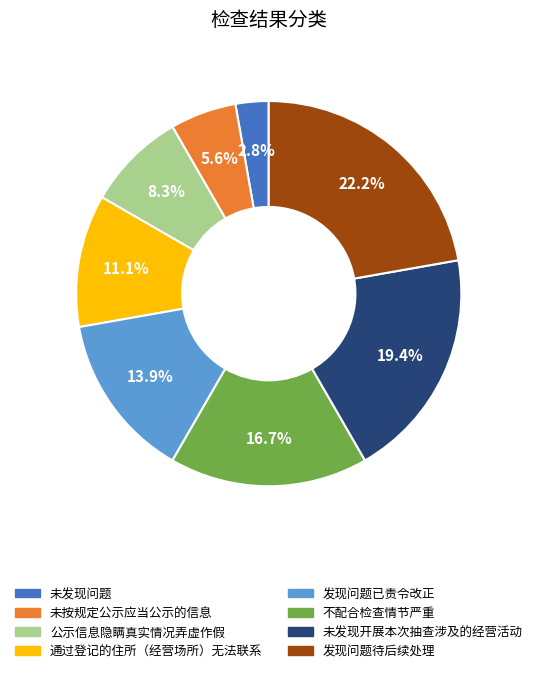

Is it true that 未发现开展本次抽查涉及的经营活动 is 19% of the pie?

True